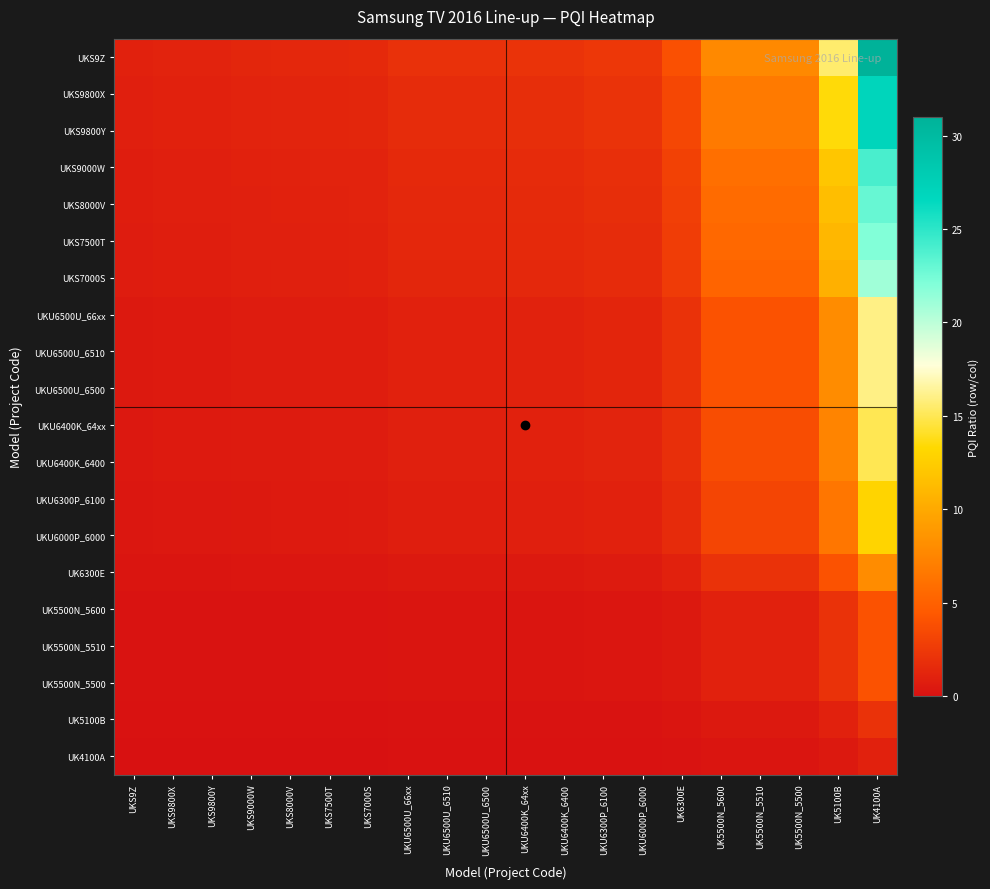

At which category is the sum across all series the highest?

UK4100A